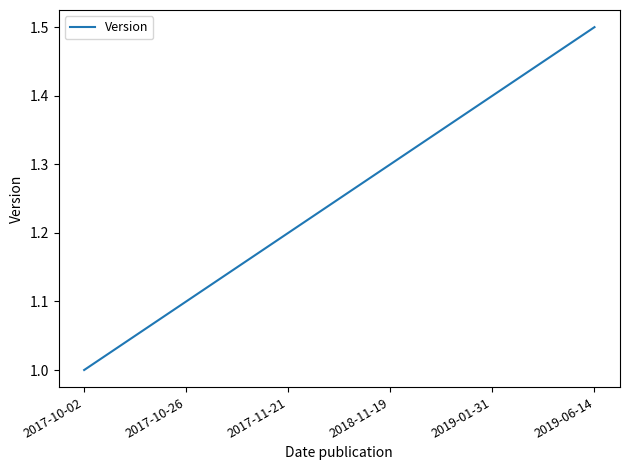

What is the difference between the maximum and second lowest values?

0.4